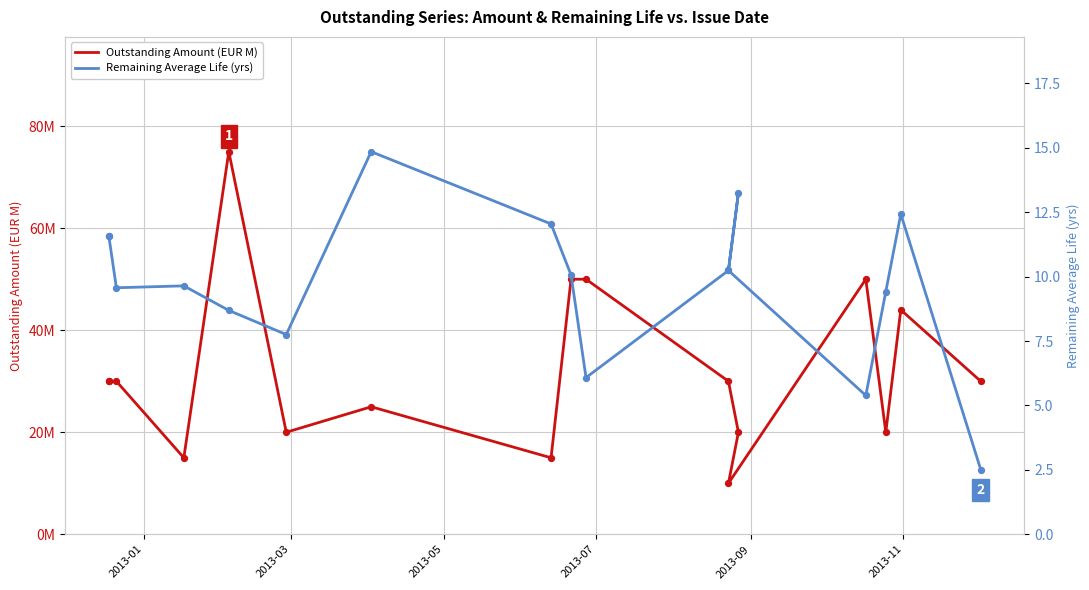

What are all the series names shown in the legend?

Outstanding Amount (EUR M), Remaining Average Life (yrs)